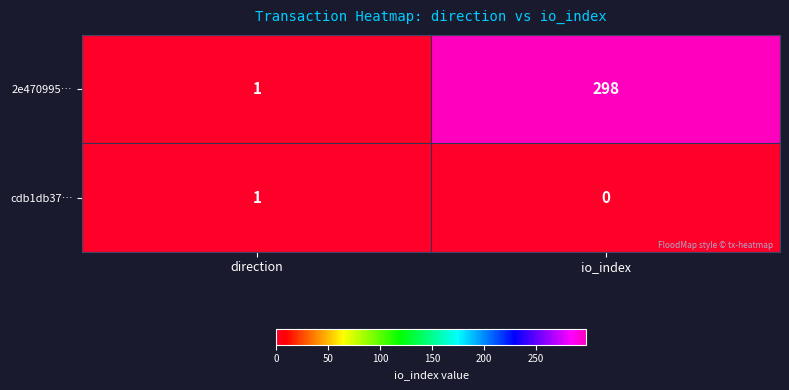

Which series has the widest spread of values?

2e470995…